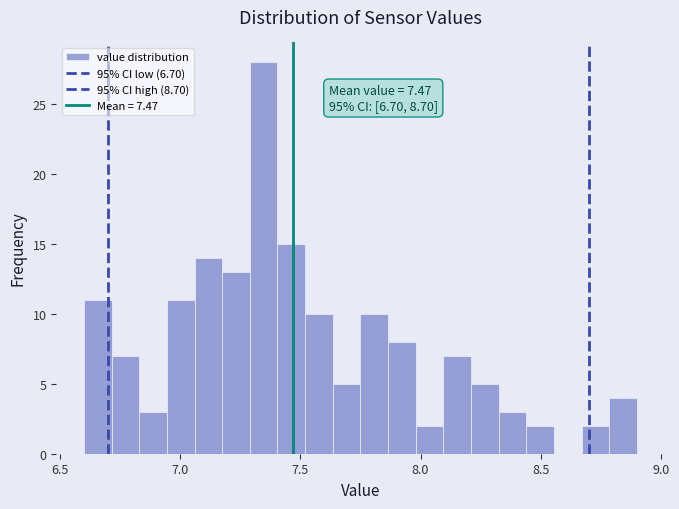

Read against the x-axis, roughly where is the centre of the tallest bar?

7.35